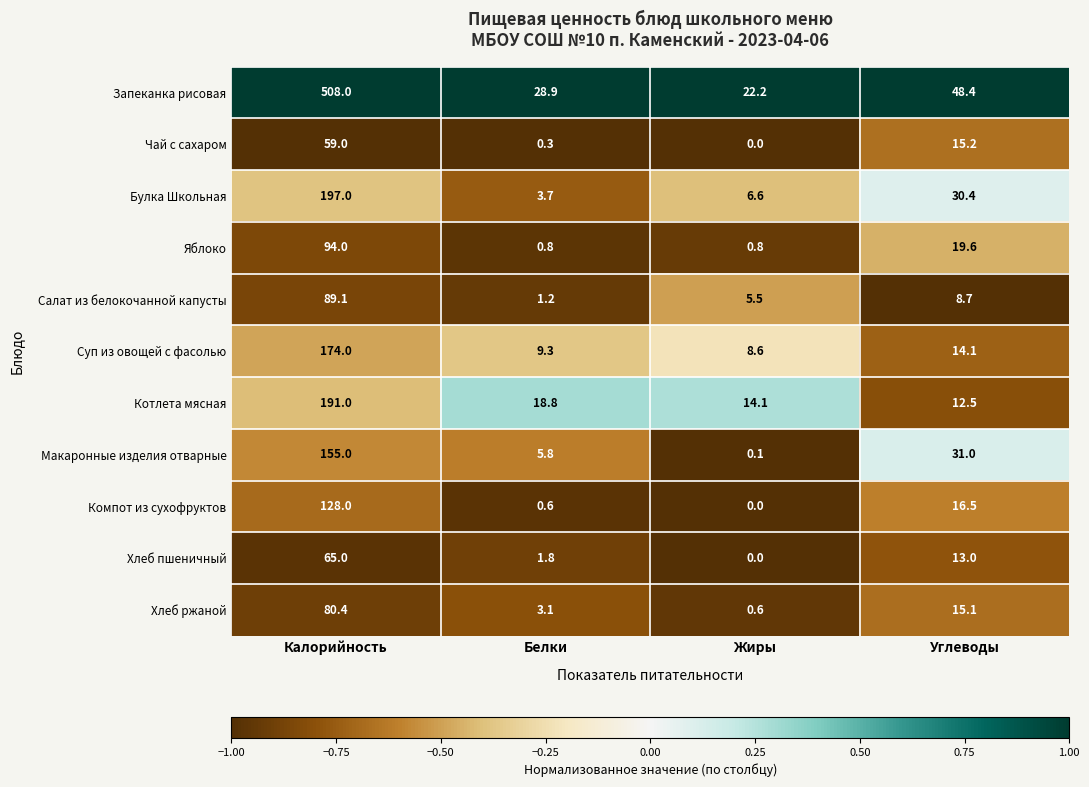

What is the average value of the Чай с сахаром series?

18.6